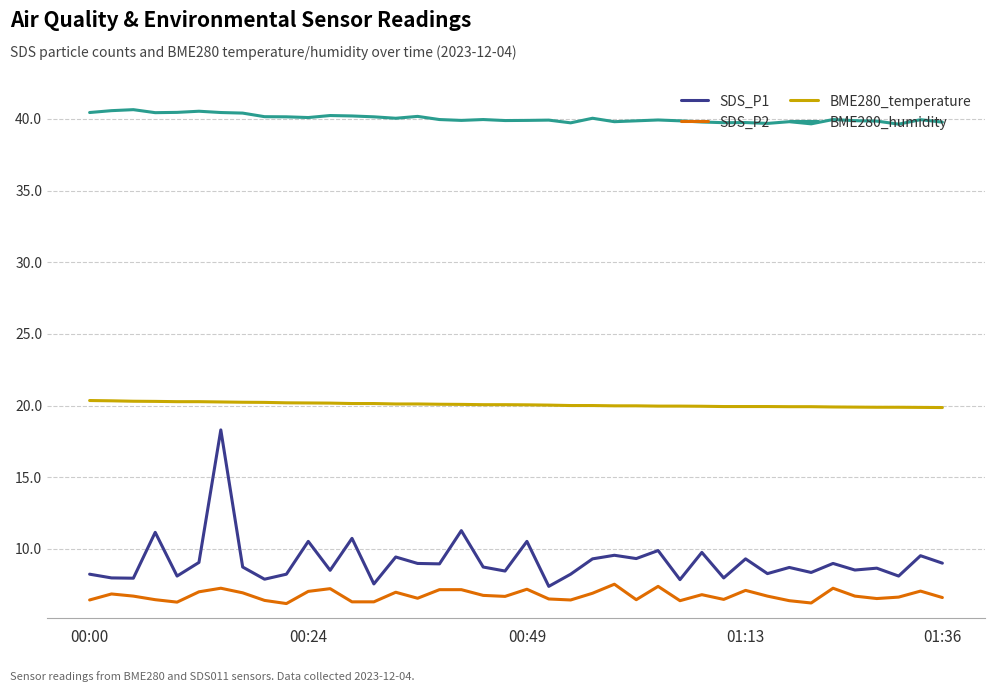

What is the average value of the SDS_P2 series?

6.7